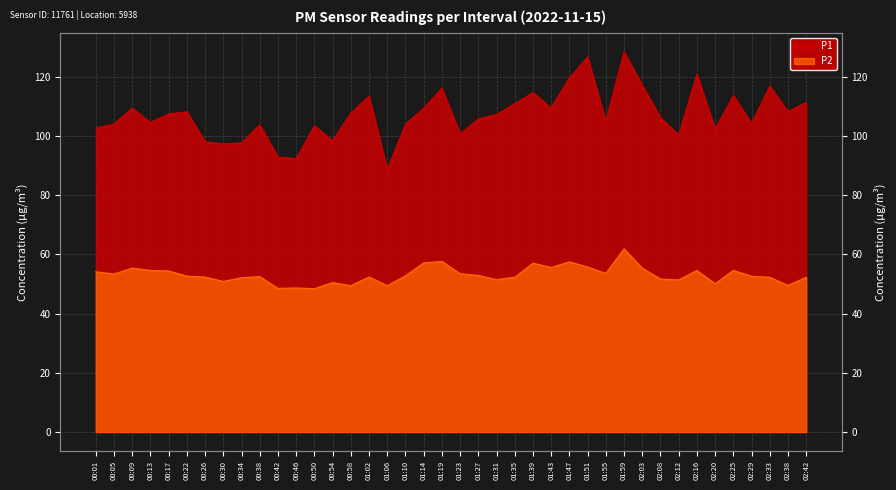

True or false: P2 and P1 intersect in this chart.

False